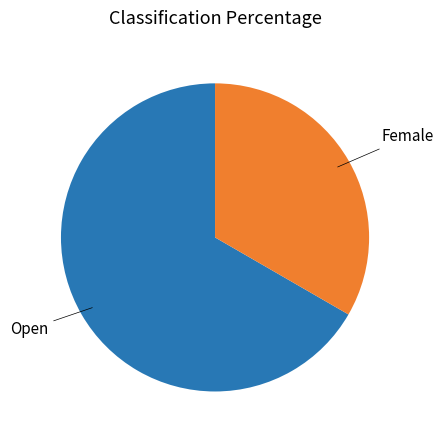

Rank the categories by value from highest to lowest.

Open, Female